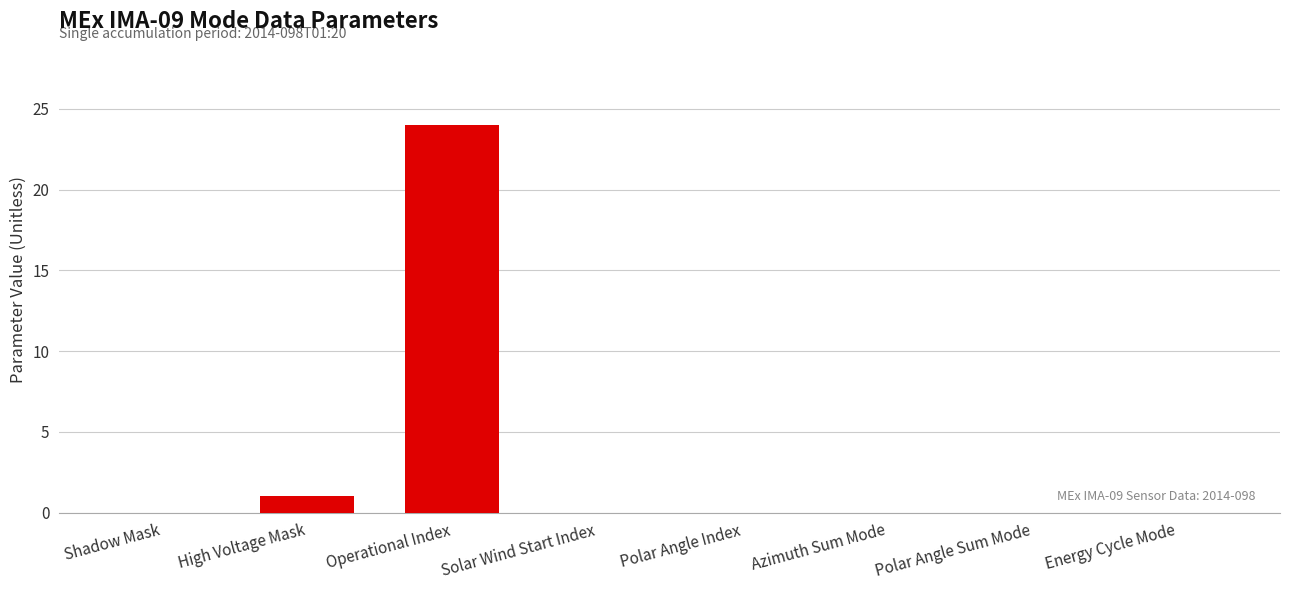

What is the maximum value shown in the chart?

24